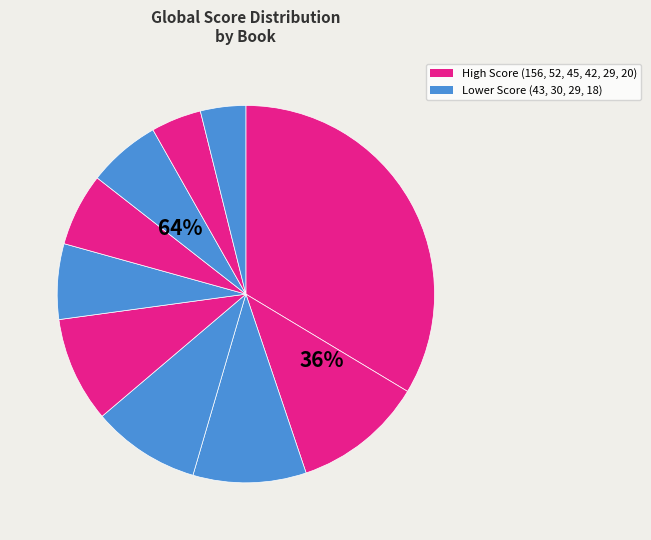

Is Your House Will Pay the majority of the pie?

No